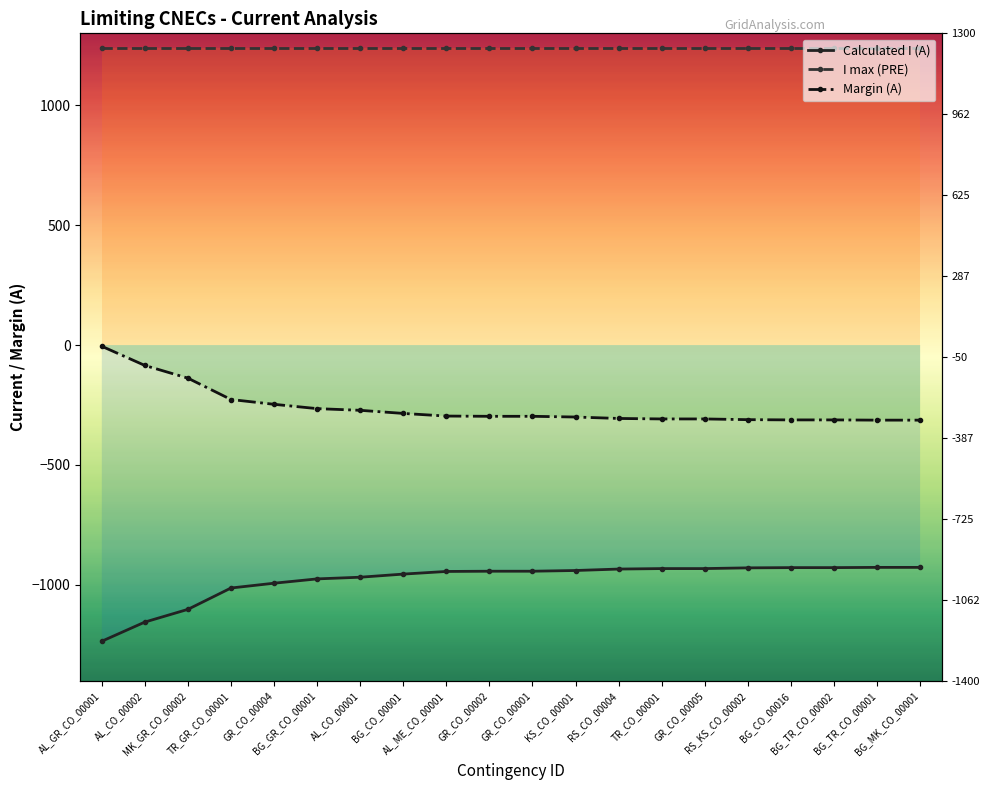

The I max (PRE) series shows 359 at GR_CO_00002. True or false?

False